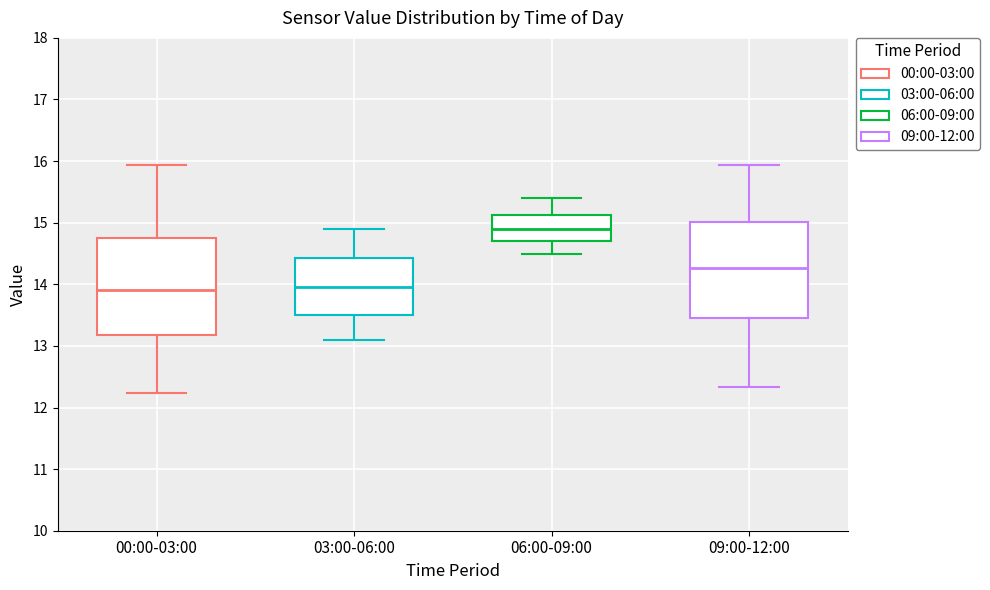

Where does the lower whisker of the box for 00:00-03:00 end on the y-axis? The values are not printed on the chart, so give them approximately, as read against the axis.

12.2